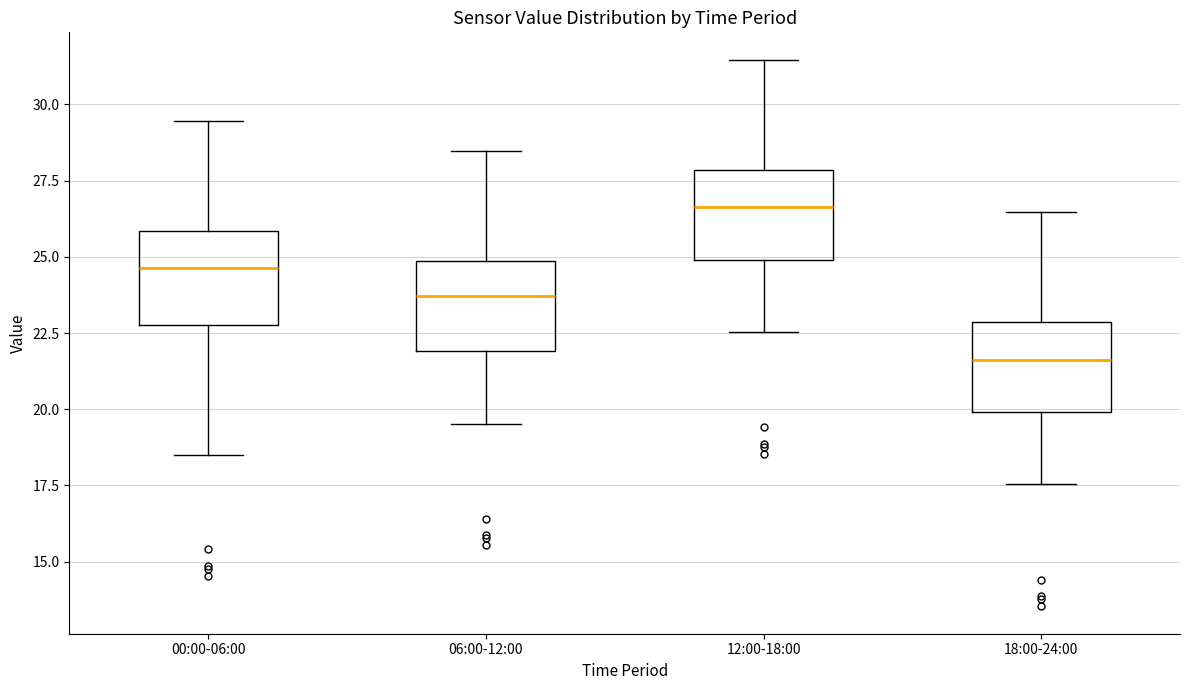

Where does the lower whisker of the box for 00:00-06:00 end on the y-axis? The values are not printed on the chart, so give them approximately, as read against the axis.

18.5